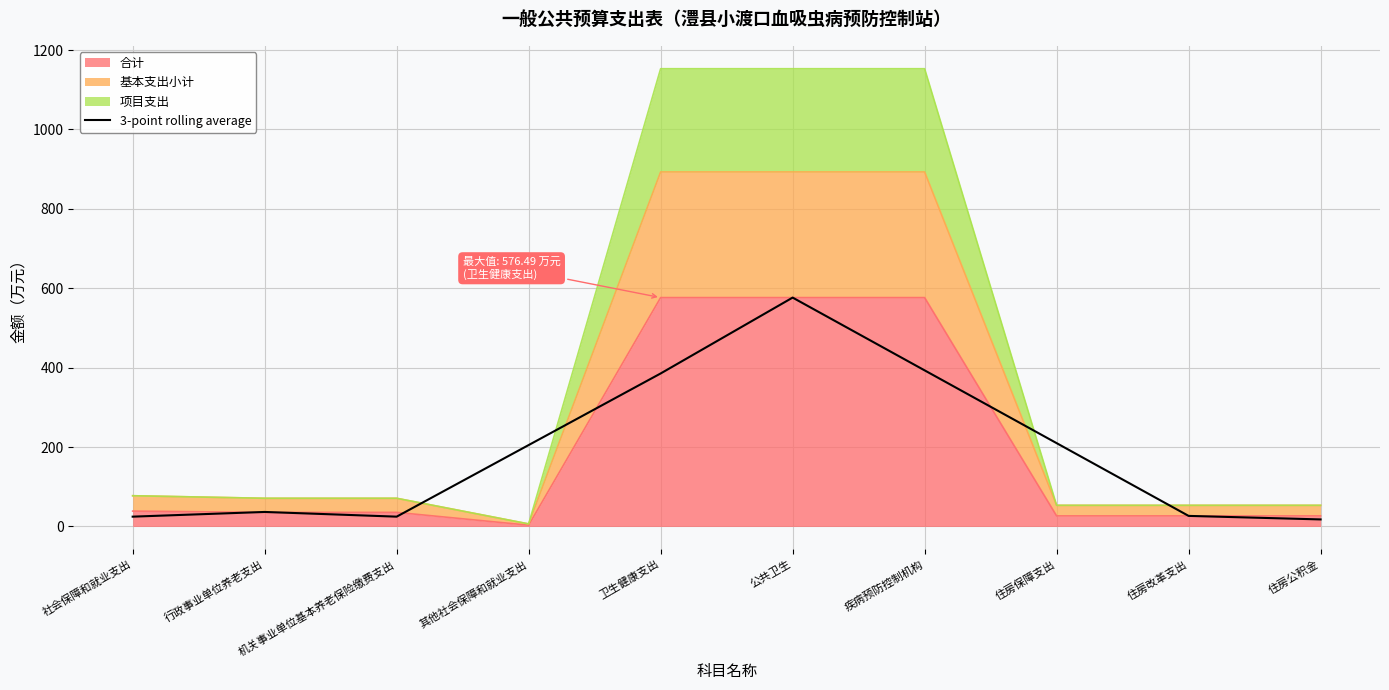

What position from the right is 疾病预防控制机构?

4